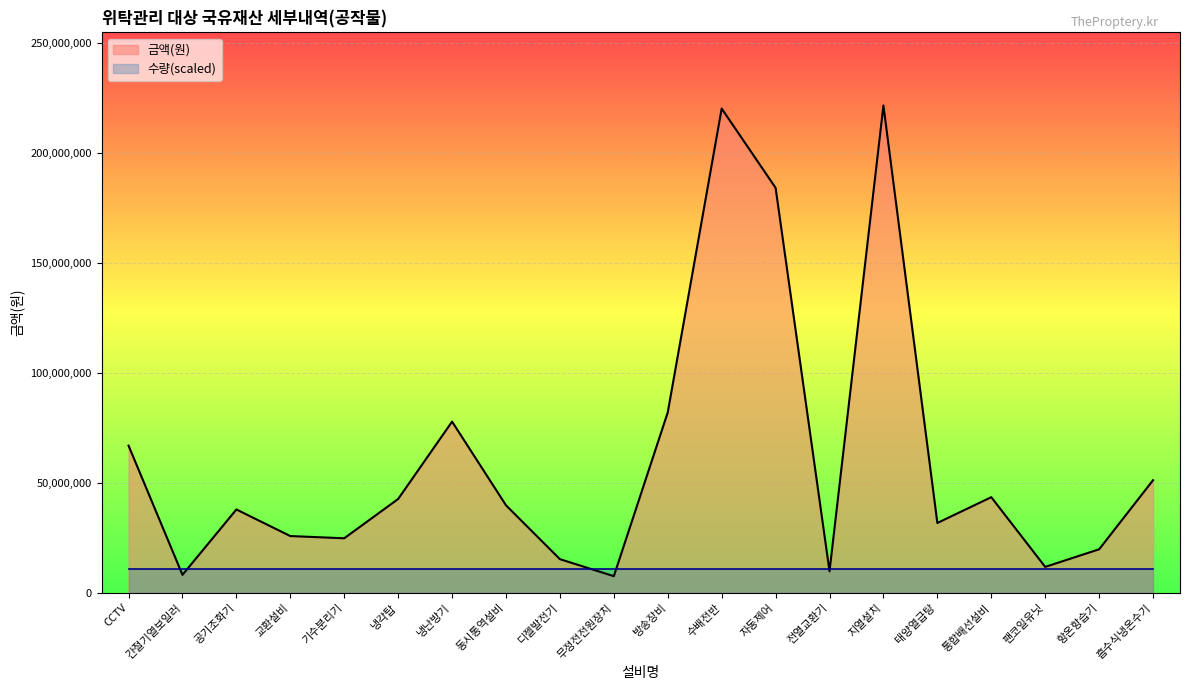

True or false: there are more than 1 points higher than both neighbors.

True